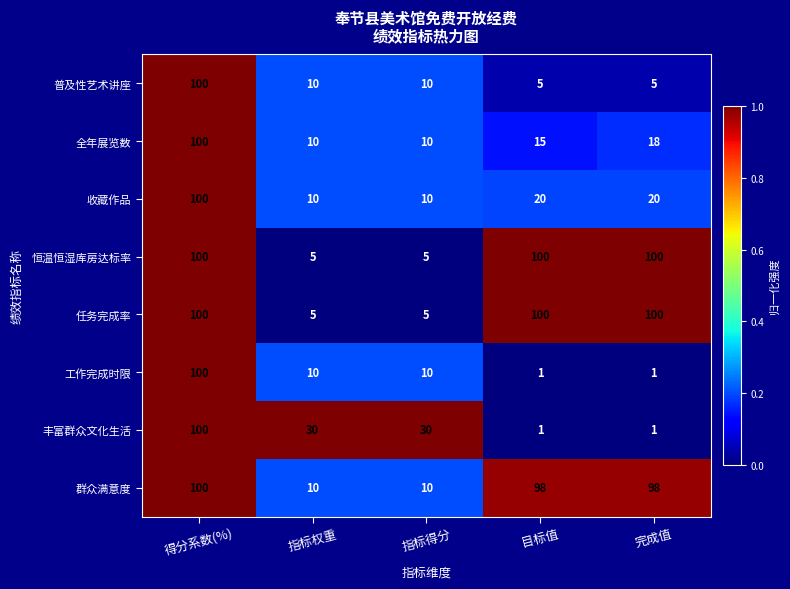

At how many categories does at least one series exceed 97?

3